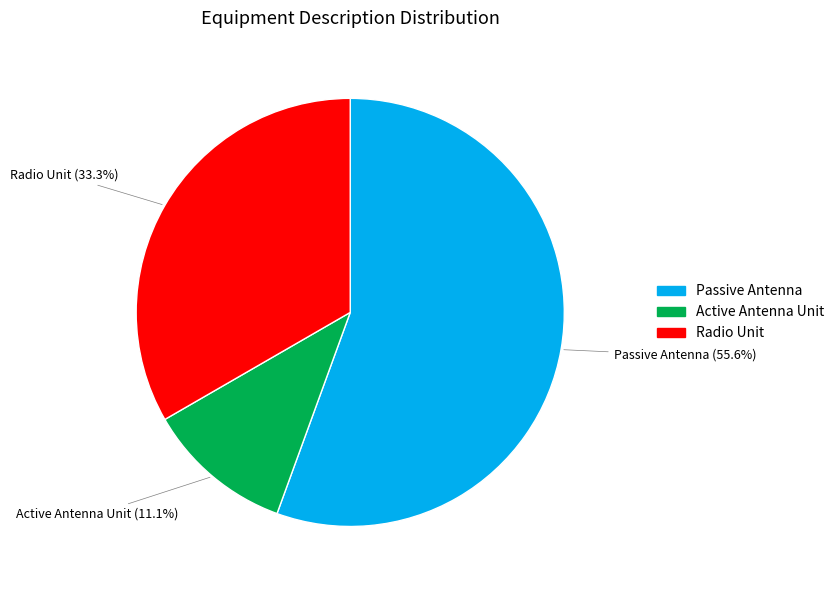

To the nearest percent, what is the difference between the largest and smallest slice percentages?

44%